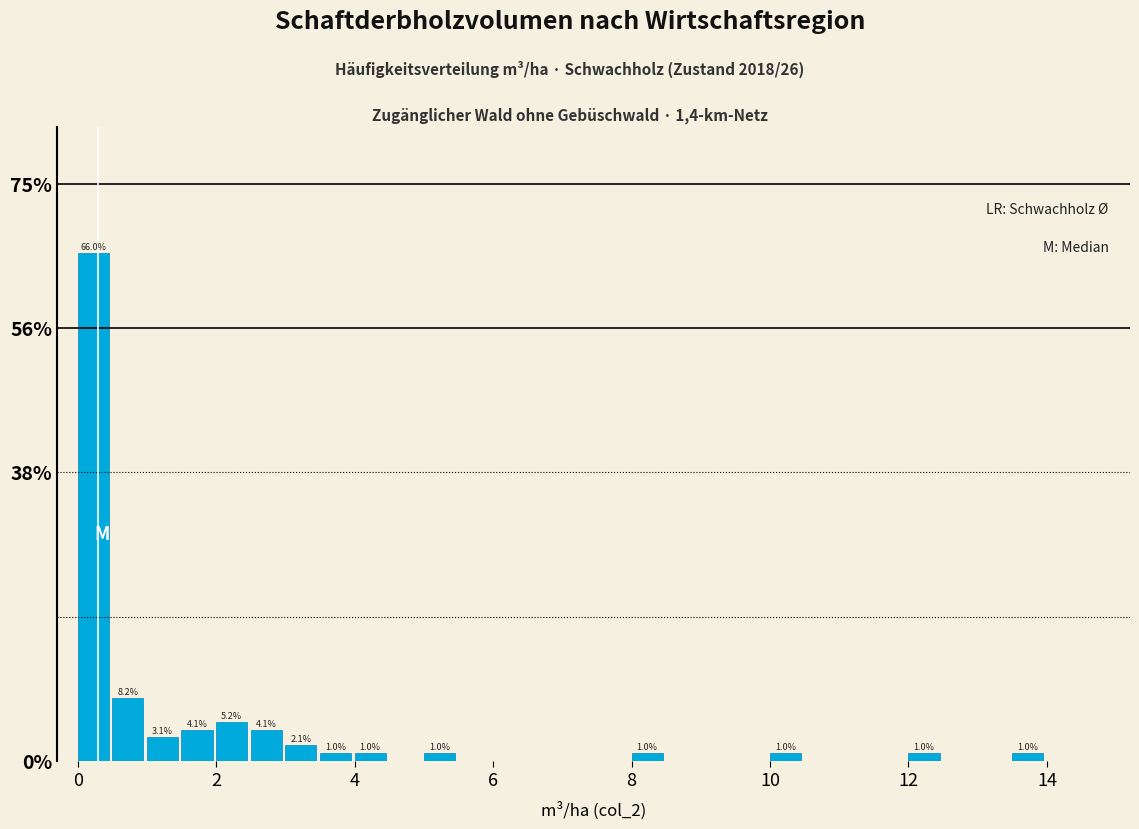

Around what value on the x-axis is the tallest bar? Give the approximate position of its centre, as read against the axis.

0.2